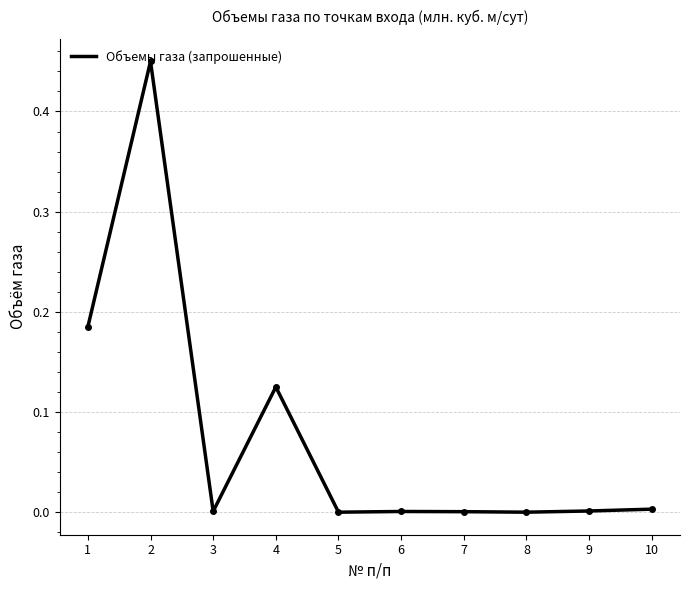

What is the difference between the maximum and minimum values?

0.5